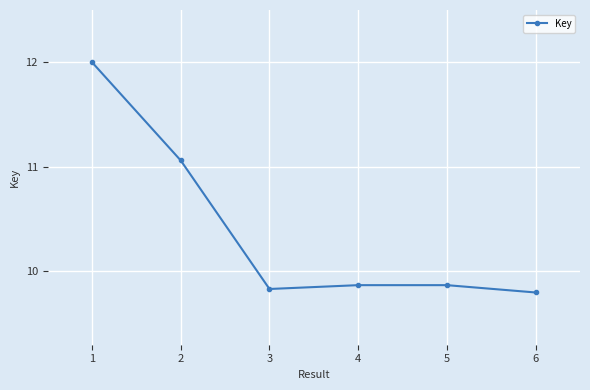

What is the value of the 3rd point from the left?

9.8